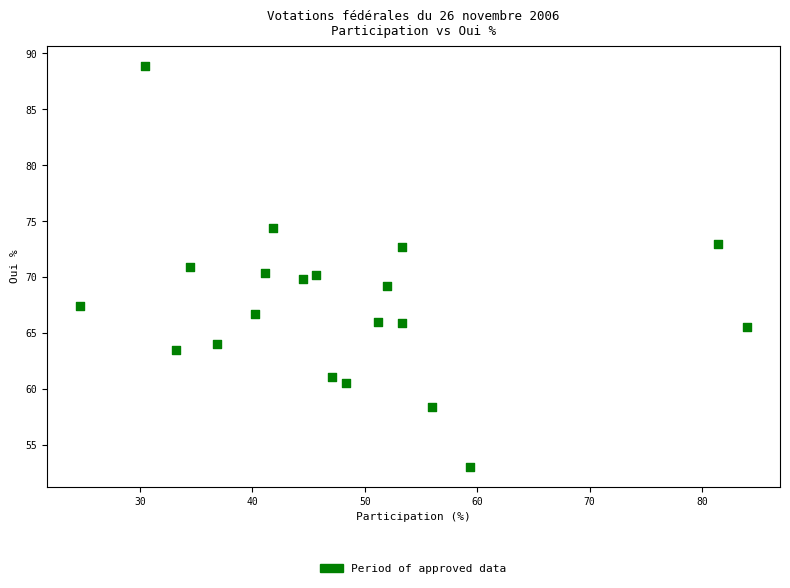

What is the range of Y values (max minus min)?

35.8